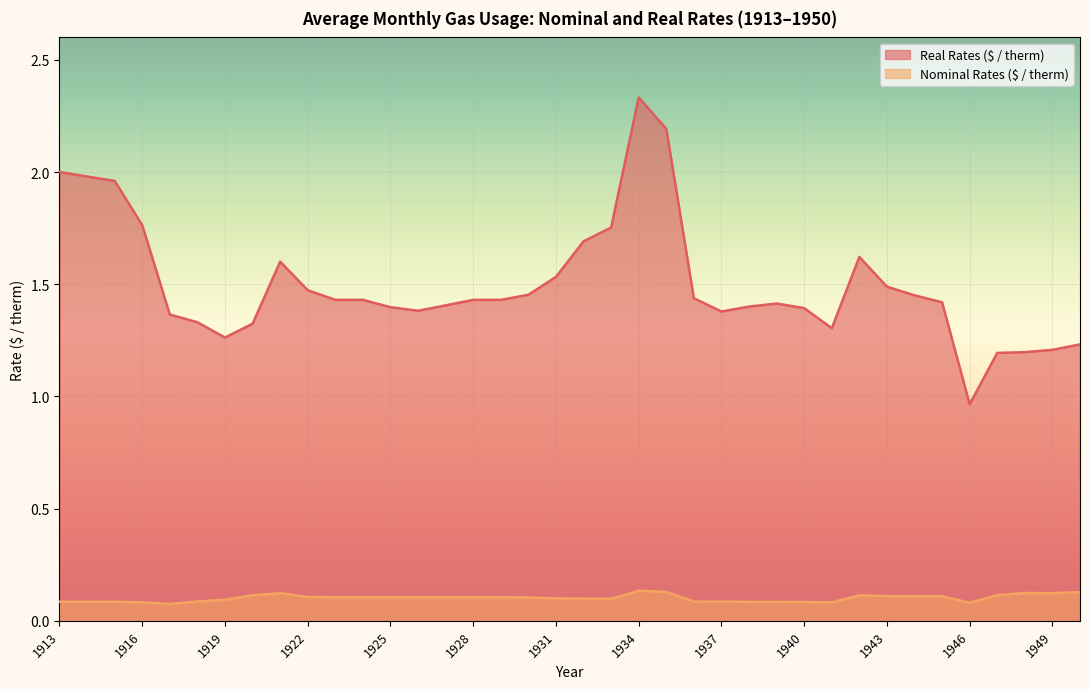

Which series has the largest total across all categories?

Real Rates ($ / therm)